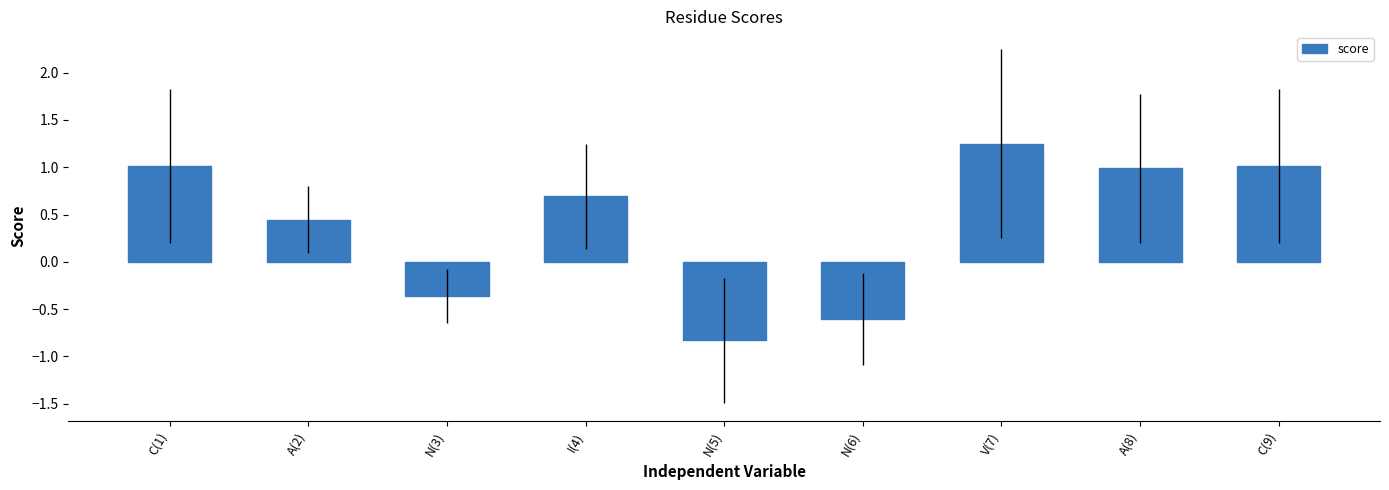

Which label corresponds to the largest value in the chart?

V(7)